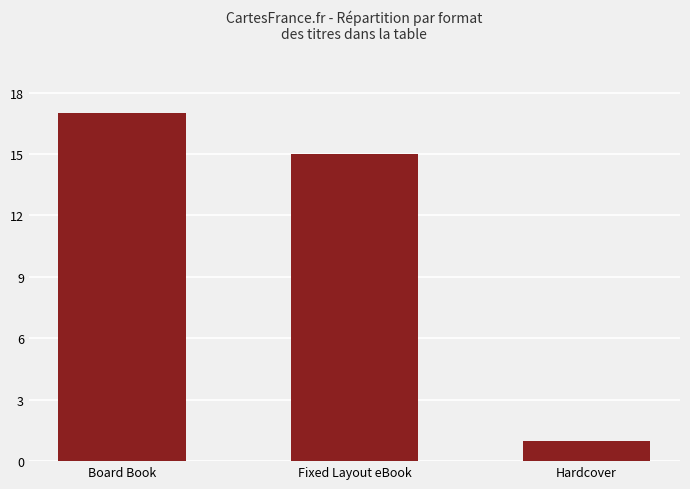

Reading right to left, transcribe all the data shown in this chart.

Hardcover=1	Fixed Layout eBook=15	Board Book=17